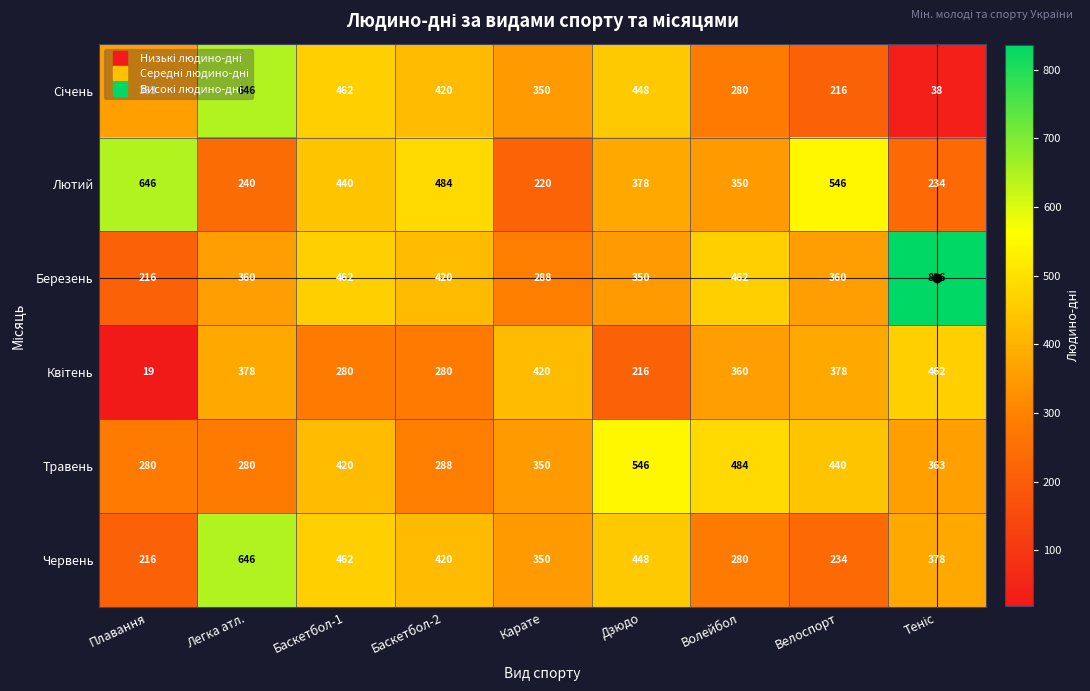

What is the total value across all series at Велоспорт?

2174